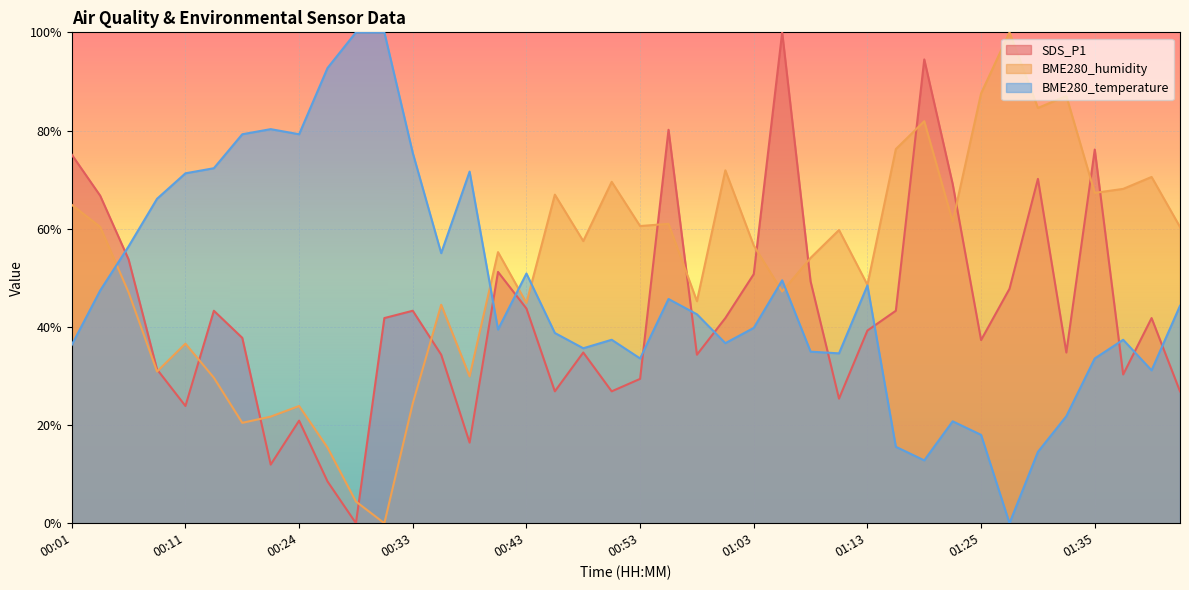

Does the chart display data point markers on the line(s)?

No